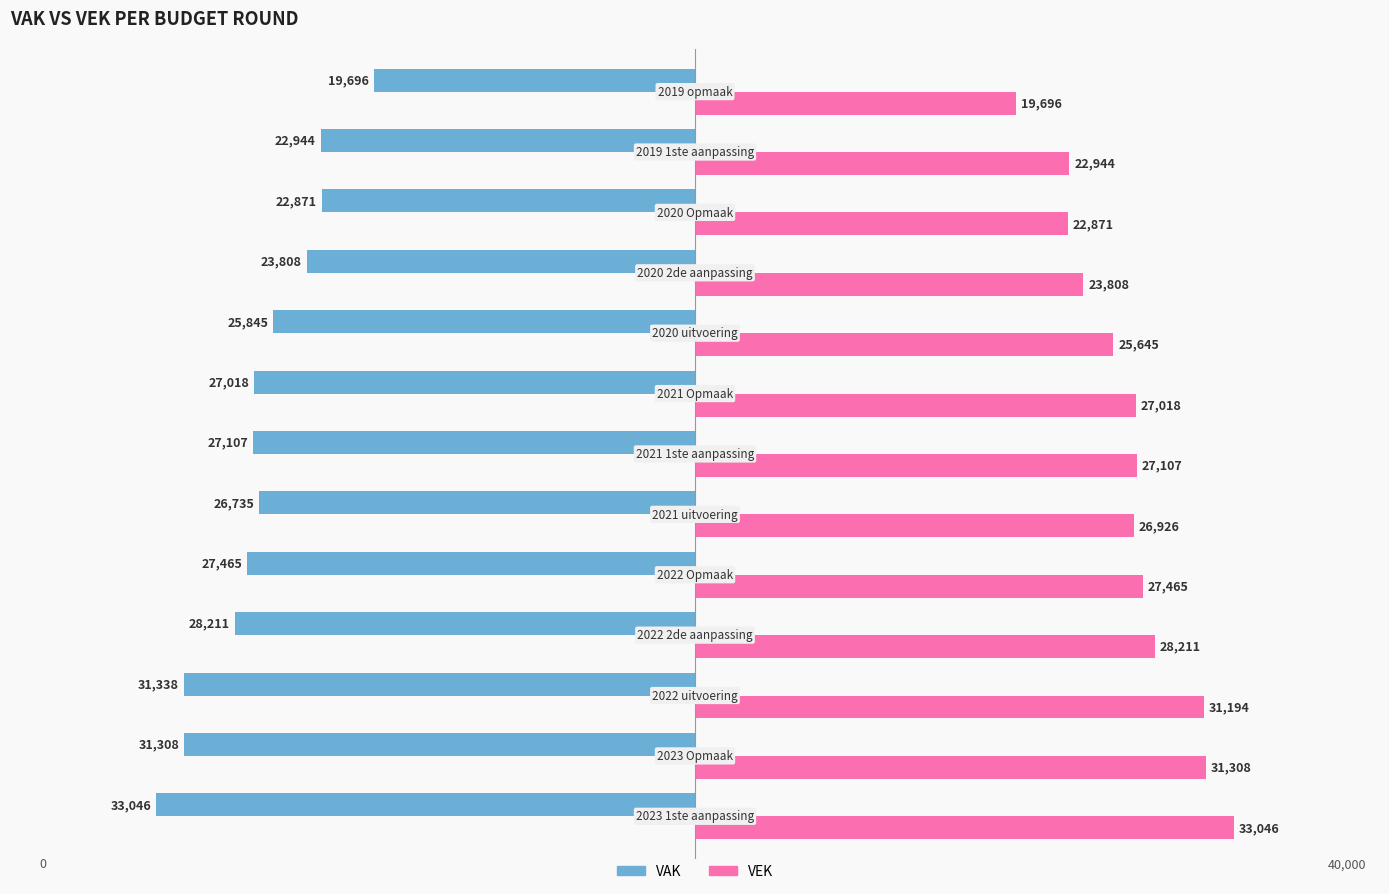

What is the difference between the second highest and minimum values in the VEK series?

11612